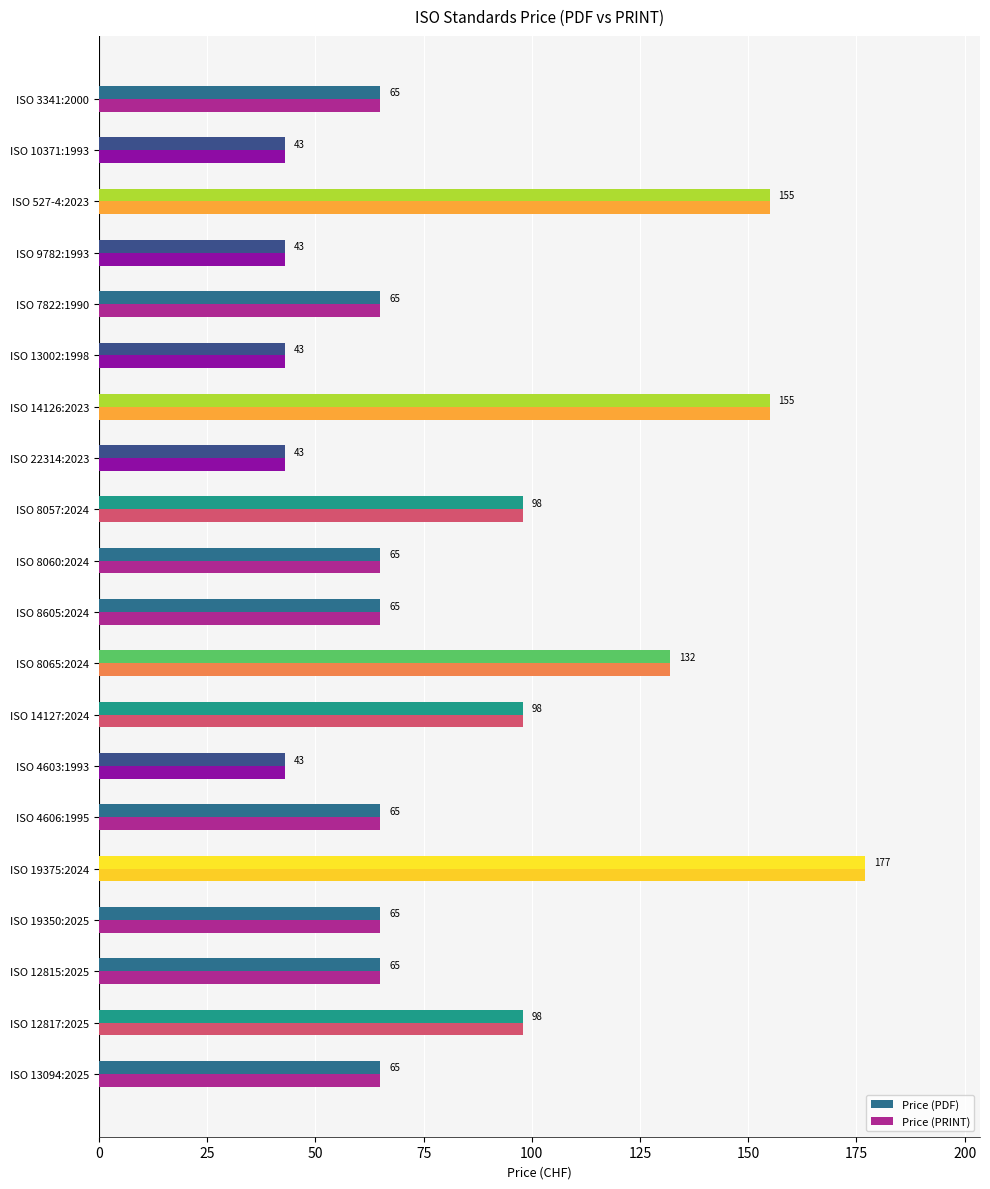

Count the number of data series in this chart.

2